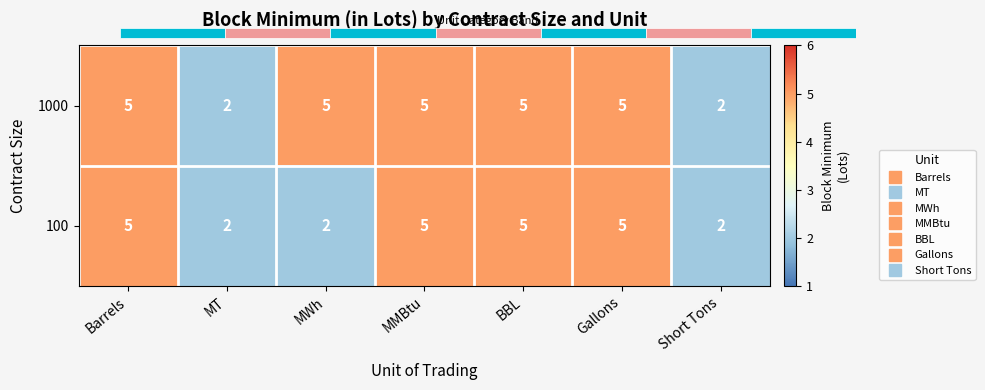

Is it true that 1000 equals 8 at MWh?

False